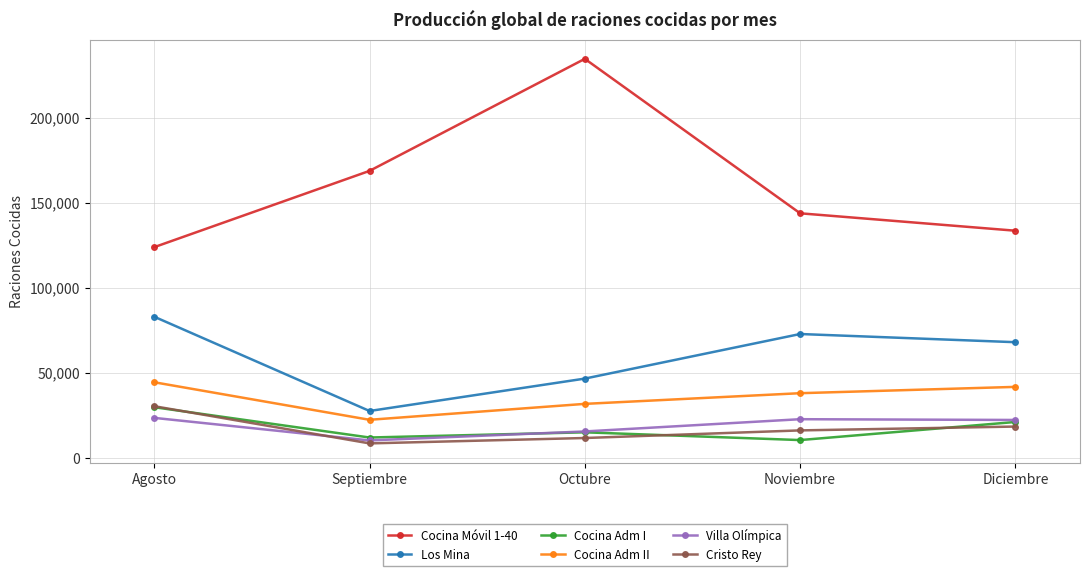

How many lines are shown in the chart?

6